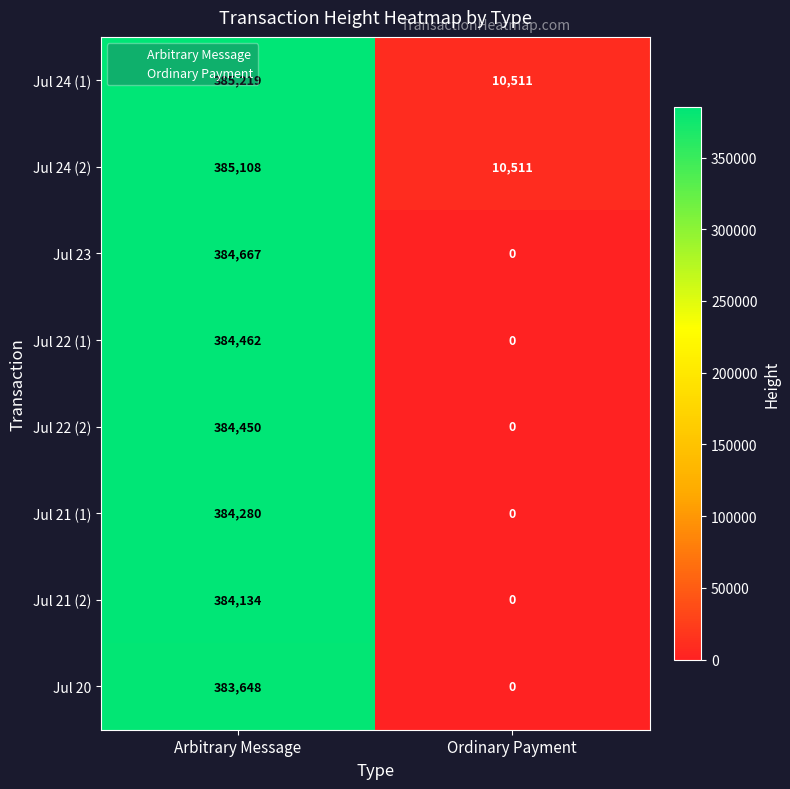

At which category does the chart reach its minimum across all series?

Ordinary Payment